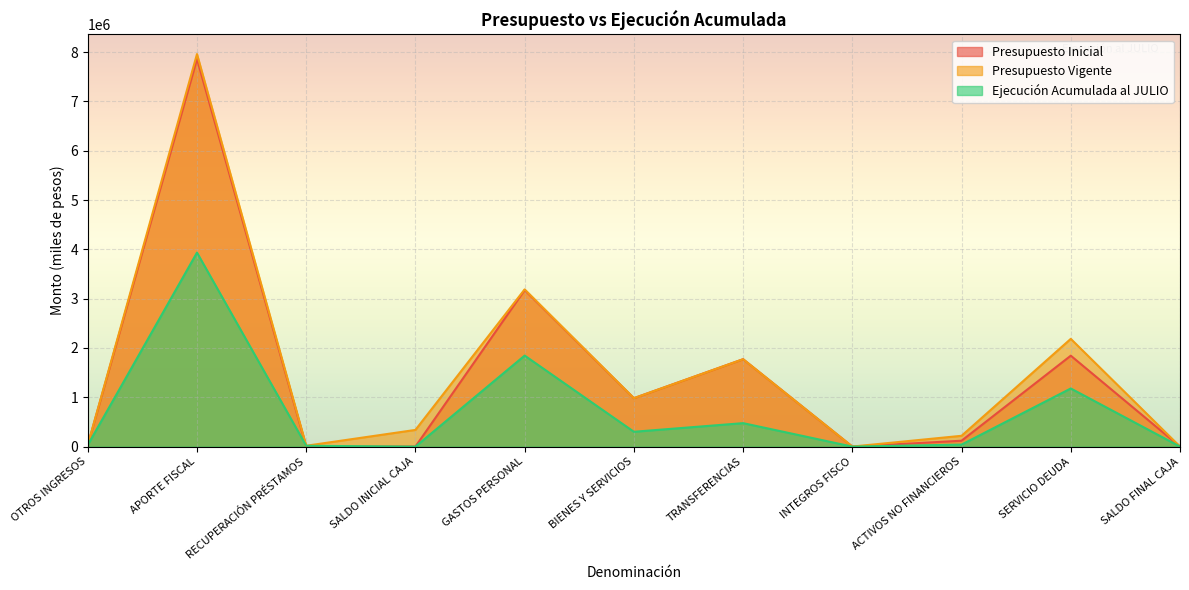

What is the total value across all series at APORTE FISCAL?

19753553